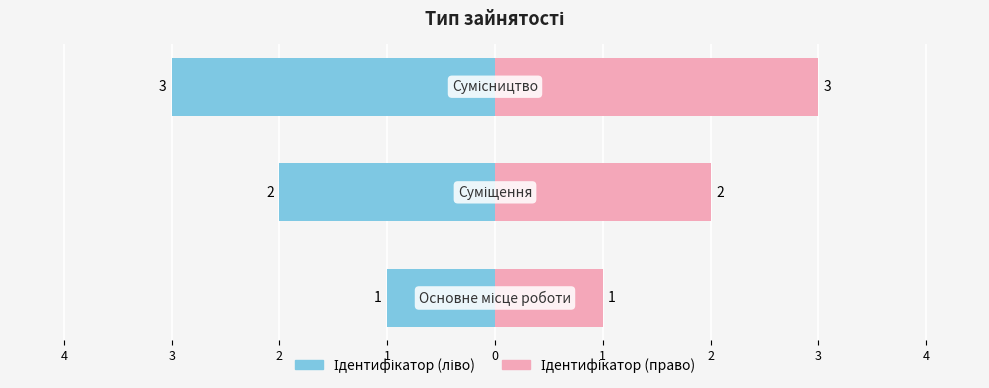

What are all the series names shown in the legend?

Ідентифікатор (ліво), Ідентифікатор (право)